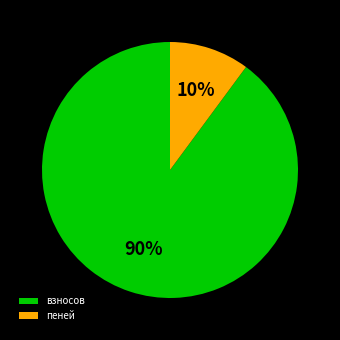

To the nearest percent, what is the difference between the пеней and взносов slice percentages?

80%